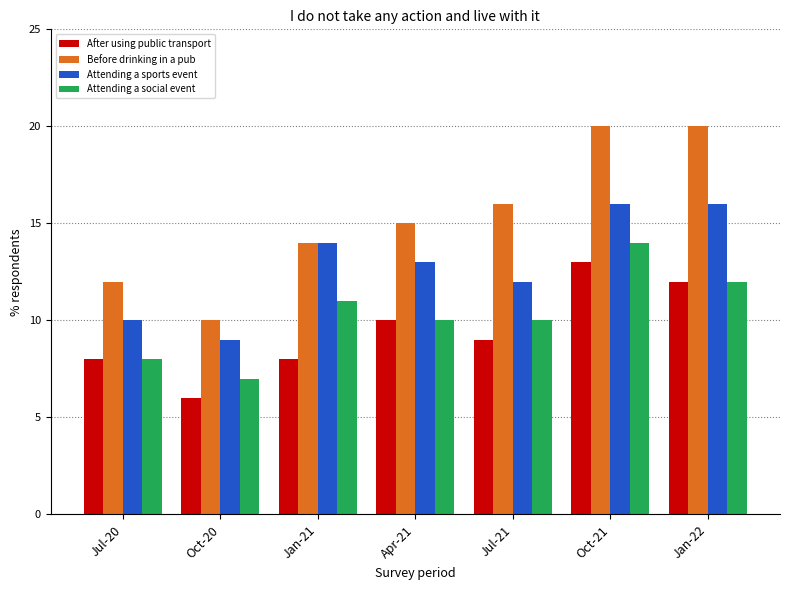

Is the value of After using public transport at Jul-20 greater than the value of Before drinking in a pub at Apr-21?

No